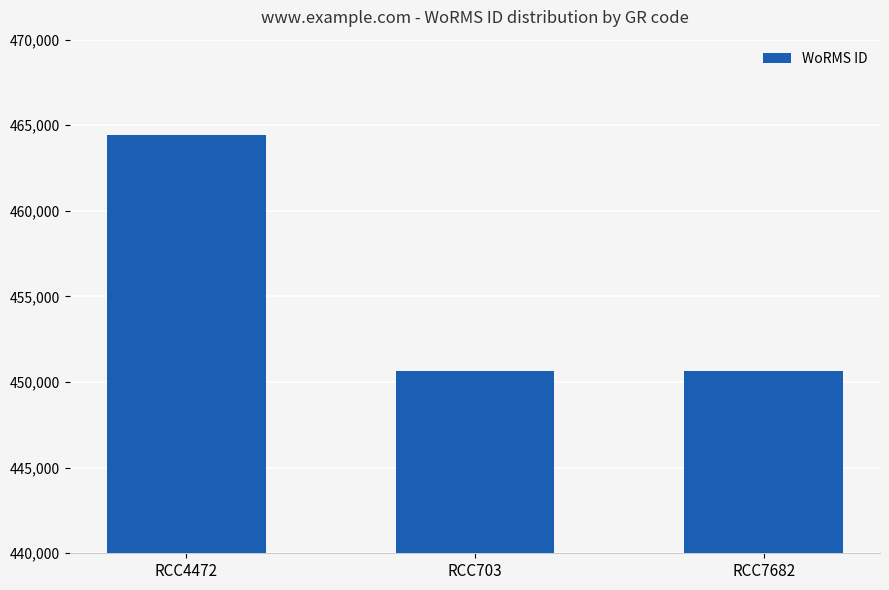

Reading left to right, what are all the values shown in this chart?

464449	450619	450619